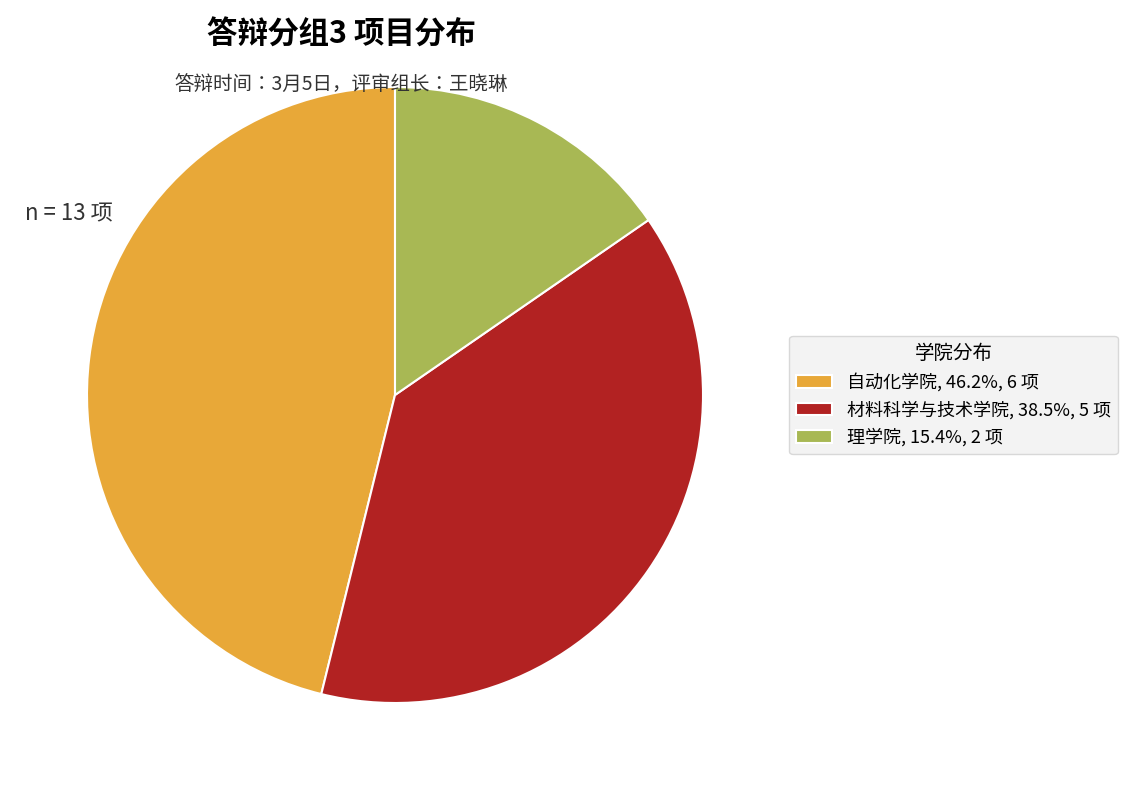

Does 自动化学院 account for over 50% of the chart?

No